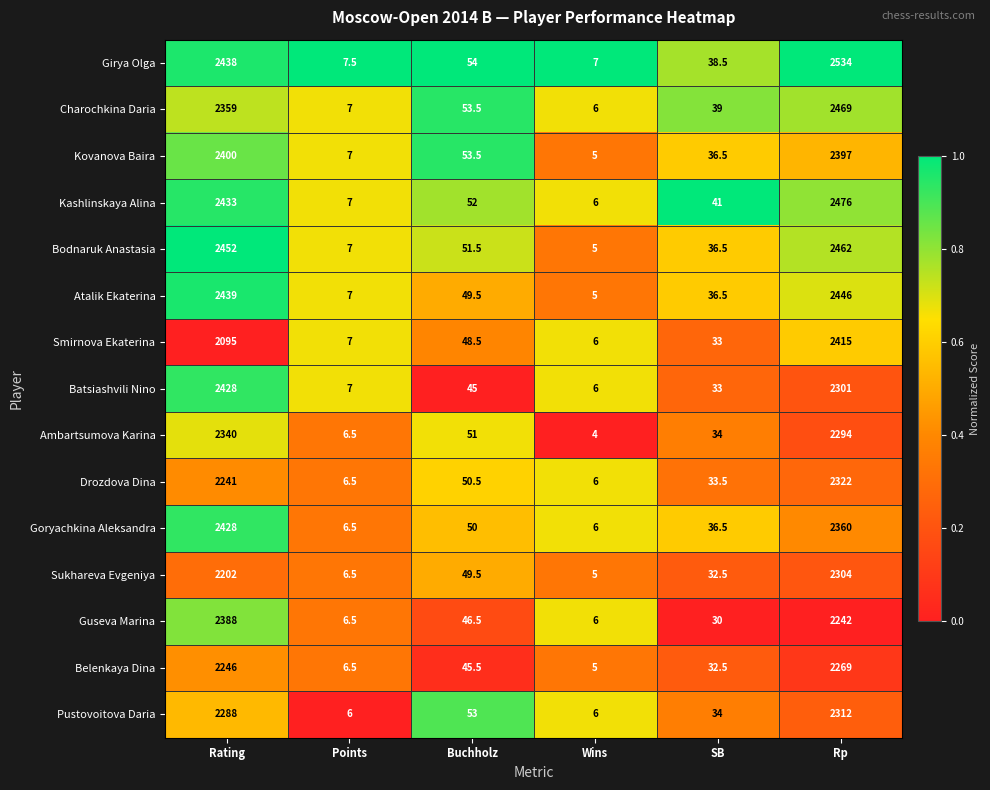

What is the spread (max minus min) of values at SB?

11.0